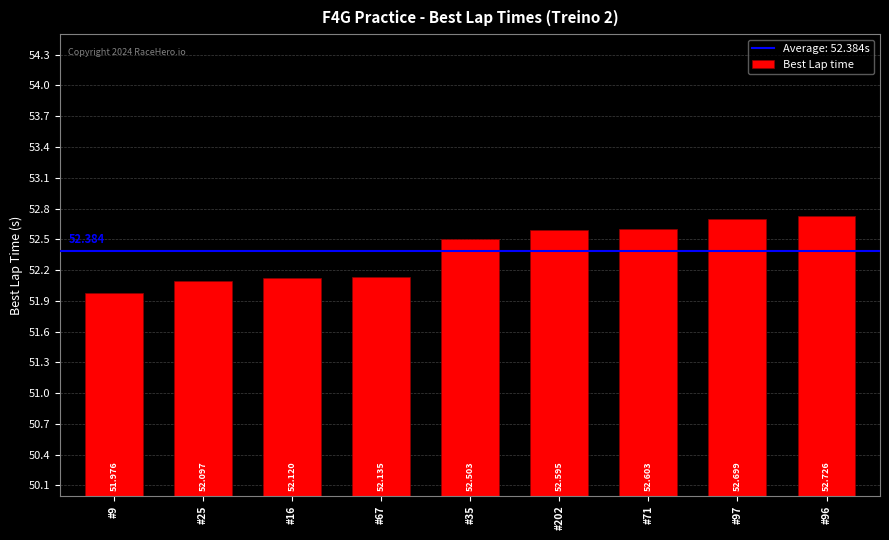

The chart shows a value of 52.0 at #9. True or false?

True